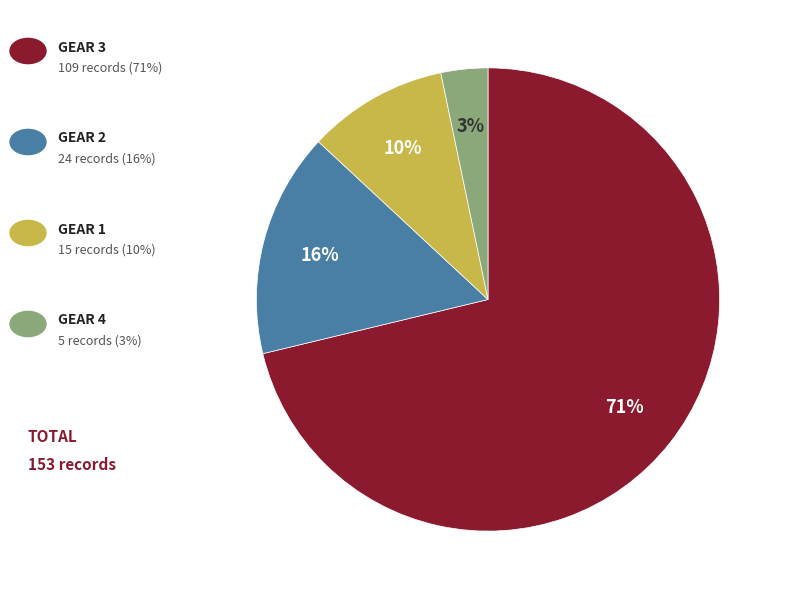

Is there any slice that represents more than half of the pie?

Yes